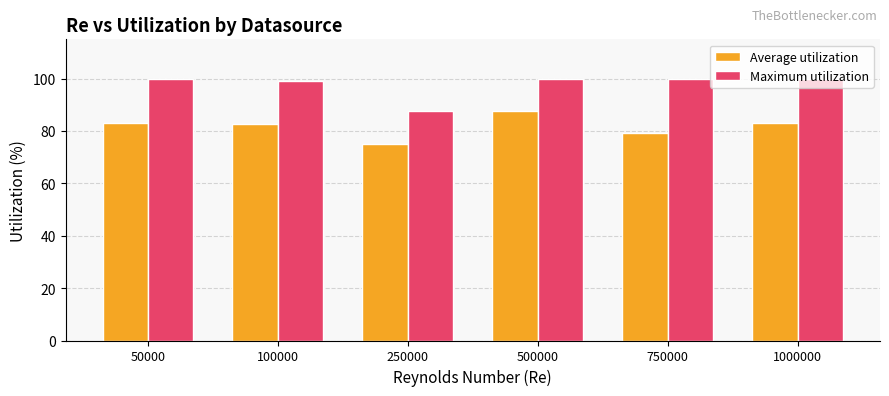

What are all the series names shown in the legend?

Average utilization, Maximum utilization